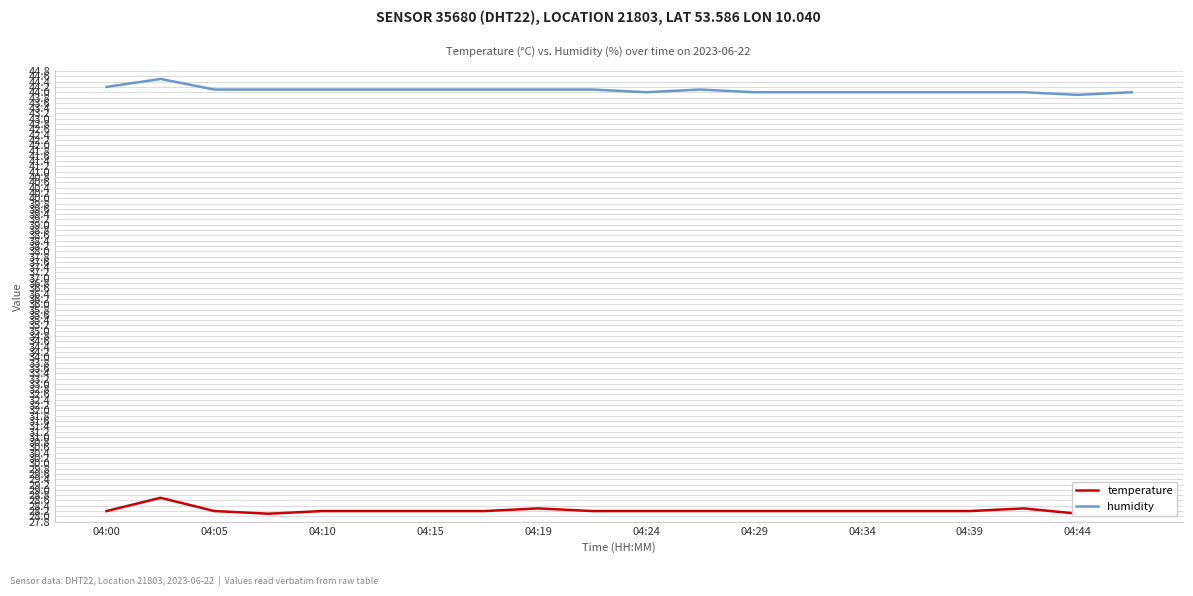

What is the minimum value shown in the chart?

28.1